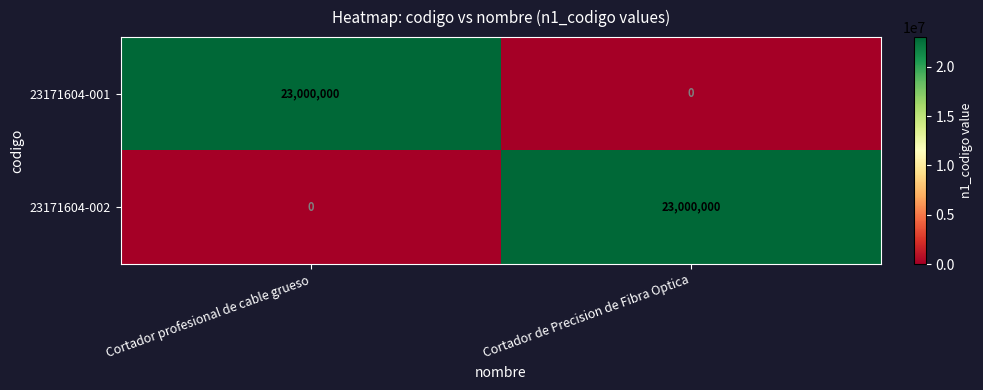

At Cortador profesional de cable grueso, list the series in order from largest to smallest.

23171604-001, 23171604-002